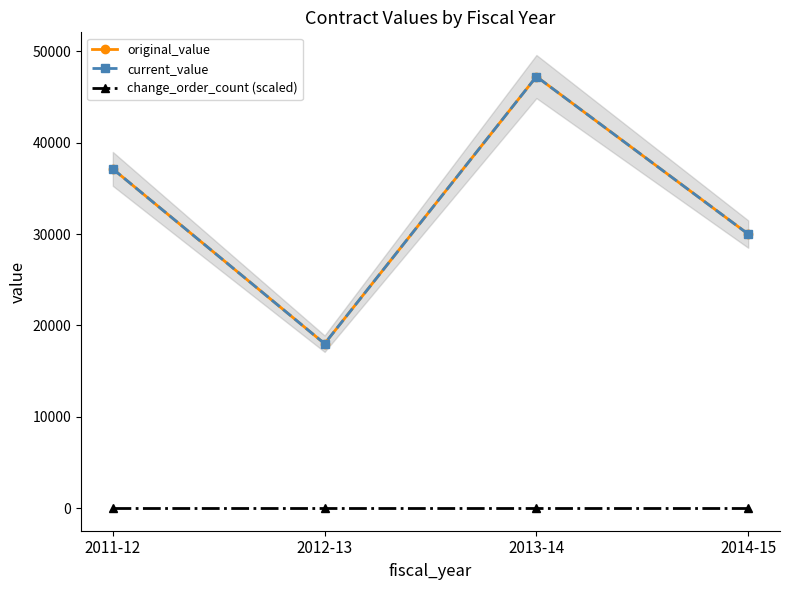

How many lines are shown in the chart?

3